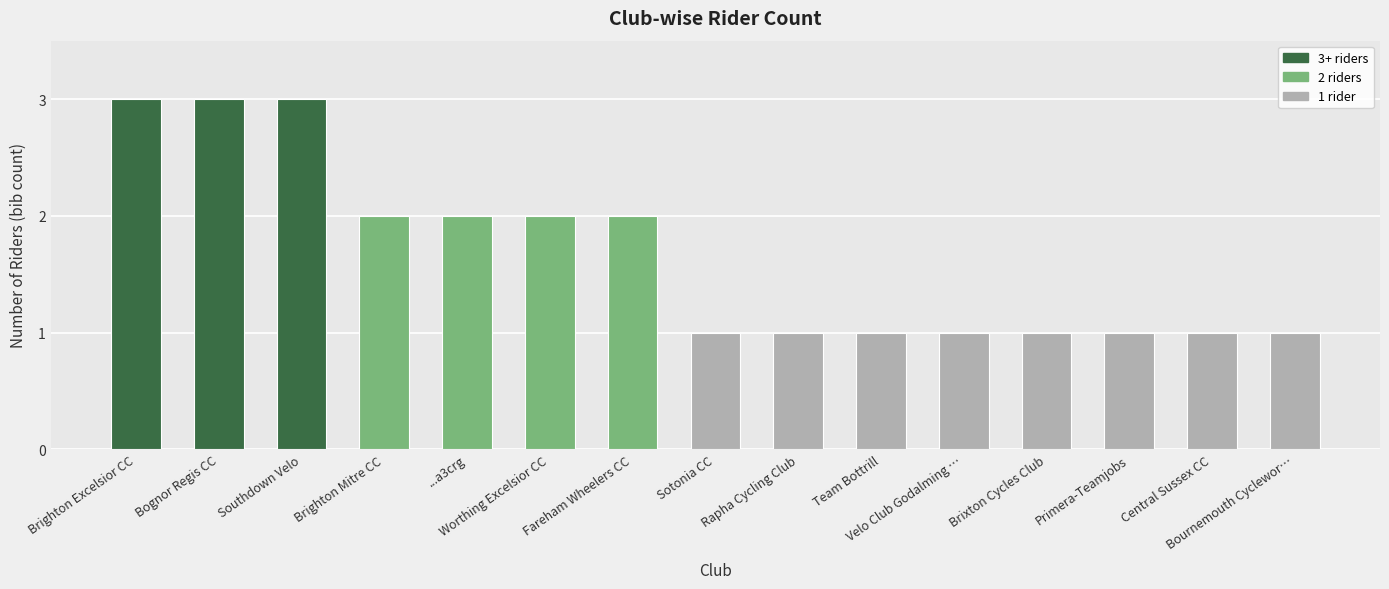

Does the chart contain stacked bars?

No